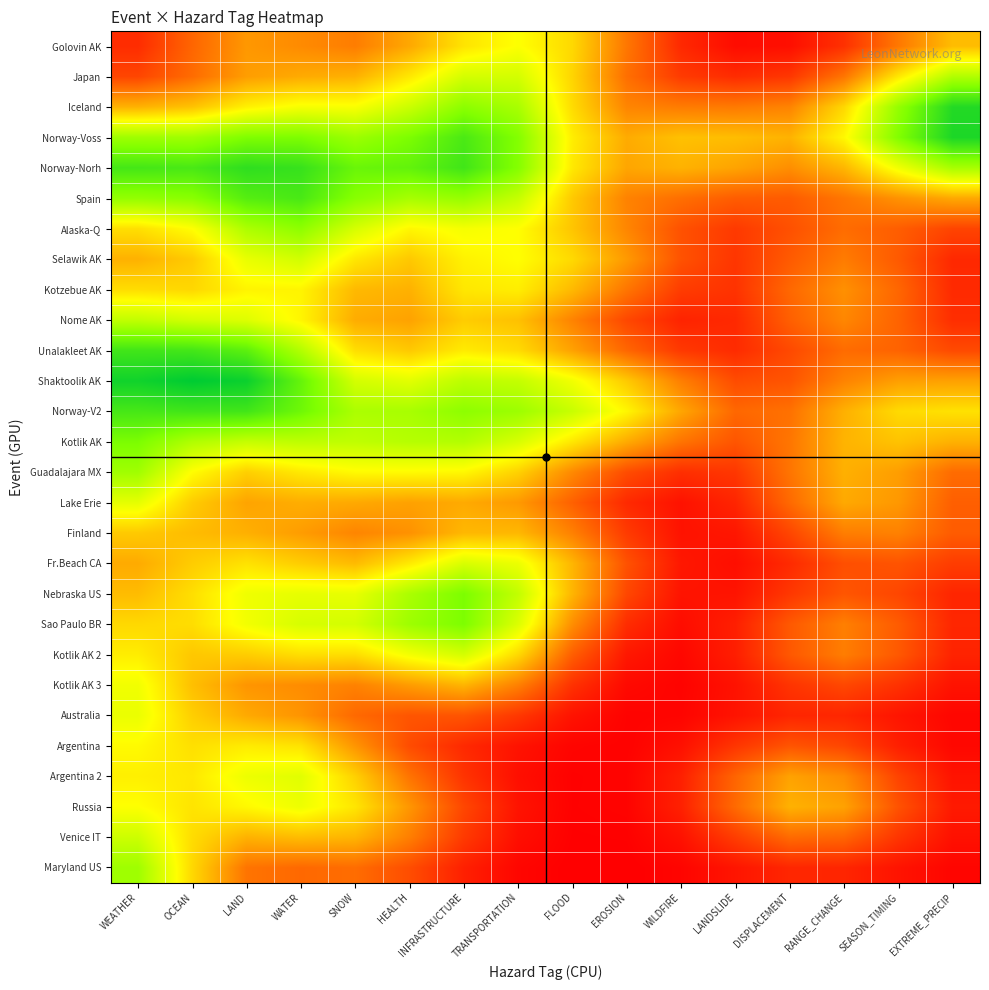

Count the number of categories in the chart.

16